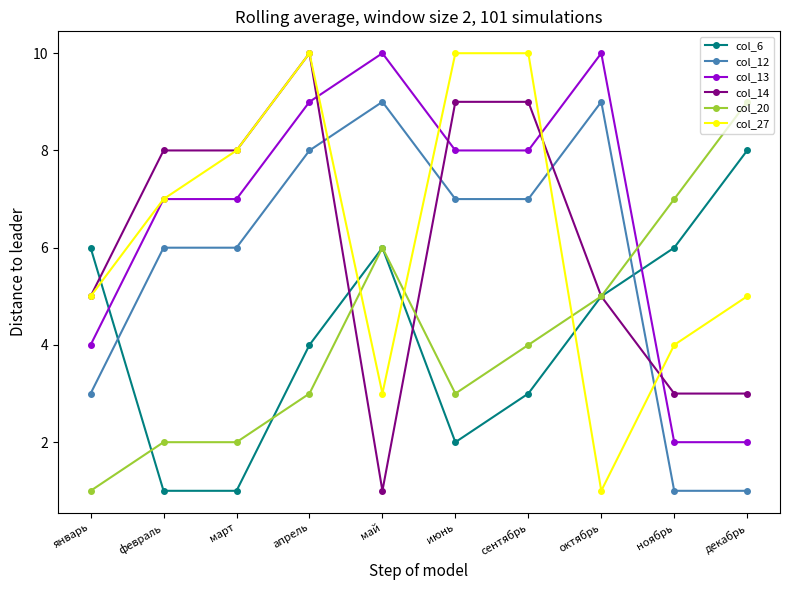

What is the label of the 9th point from the right?

февраль